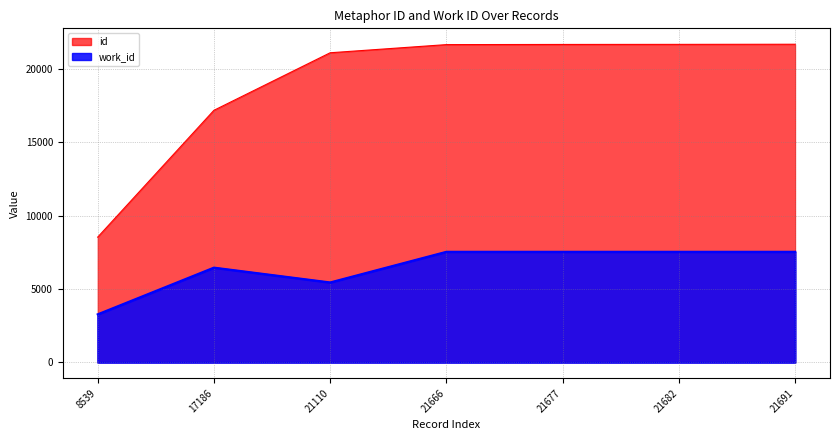

At which label does id first exceed 21666?

21677